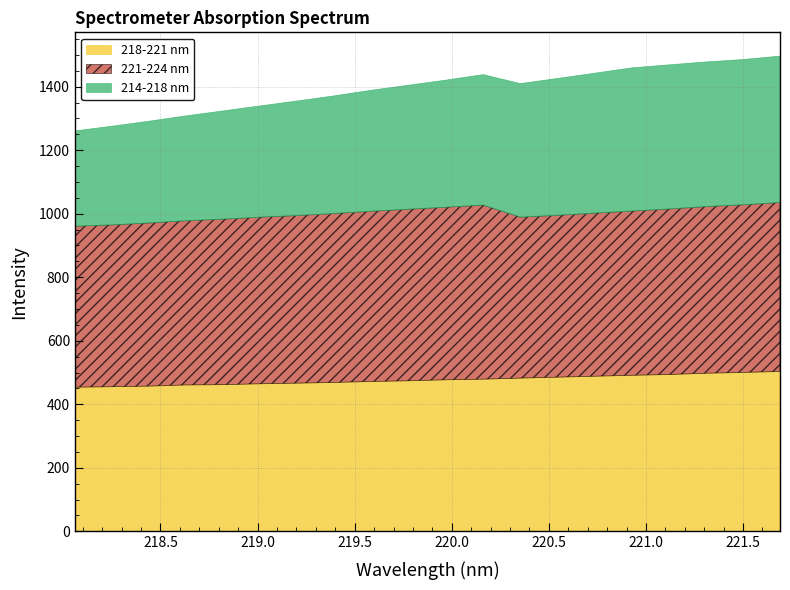

True or false: 221-224 nm has a value of 548.2 at 220.1623.

True